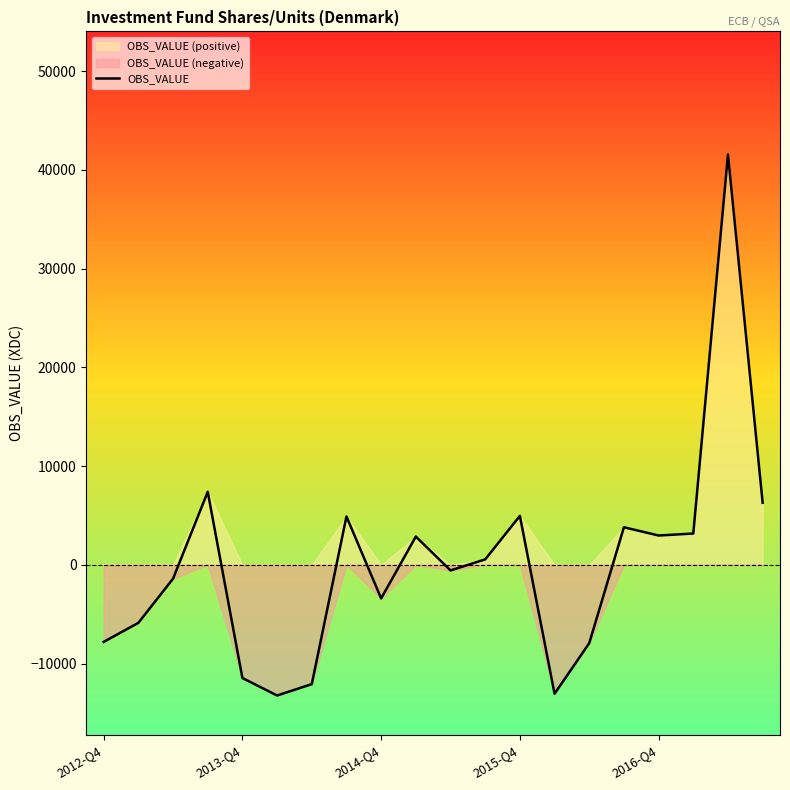

What is the value of the 5th point from the left?

-11464